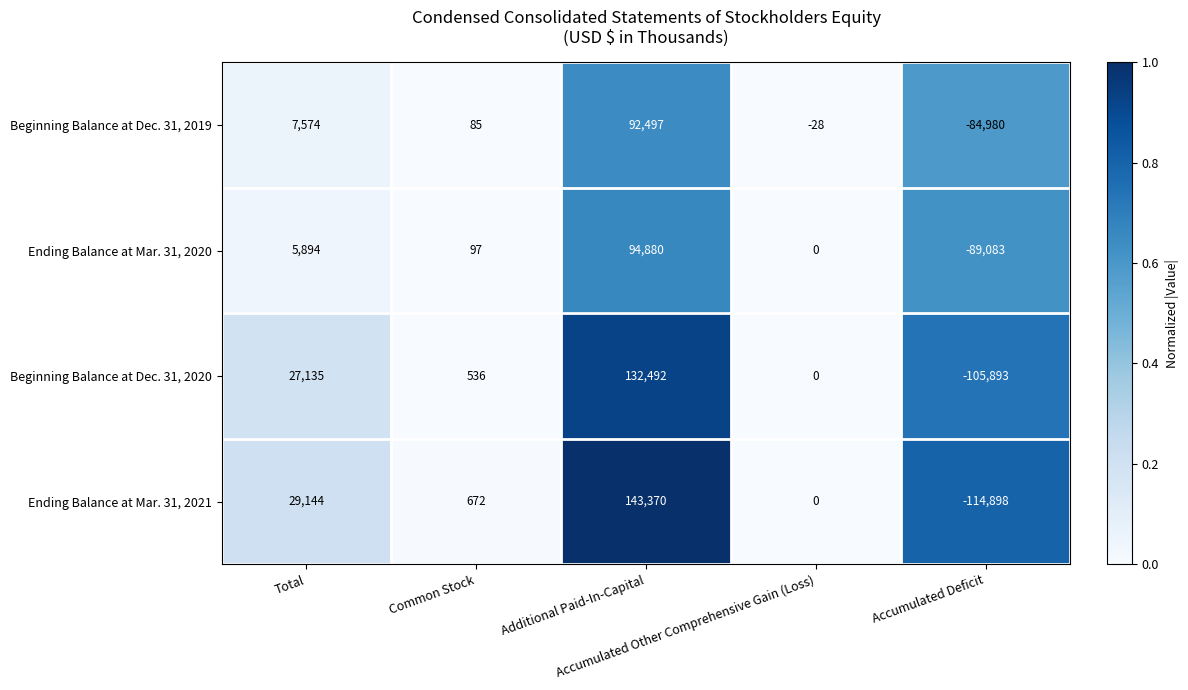

List the series in order of their peak value, lowest first.

Beginning Balance at Dec. 31, 2019, Ending Balance at Mar. 31, 2020, Beginning Balance at Dec. 31, 2020, Ending Balance at Mar. 31, 2021